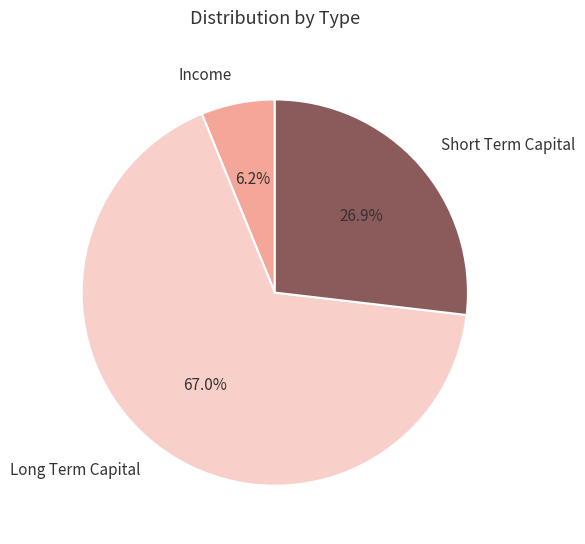

Combined, do Short Term Capital and Long Term Capital account for over 50%?

Yes